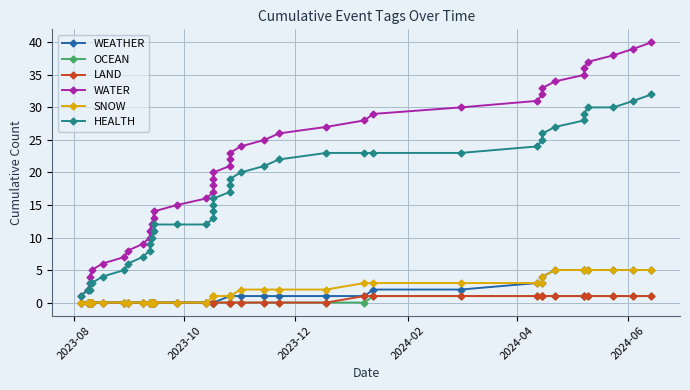

How many data points in SNOW are above 1?

17